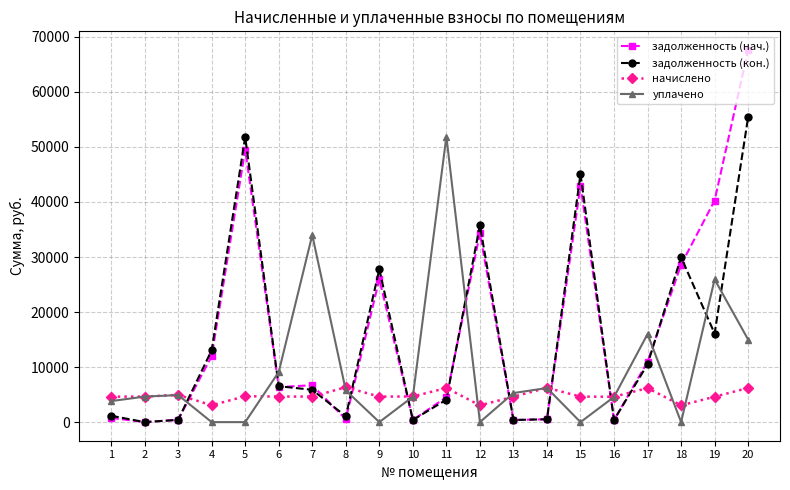

How many lines are shown in the chart?

4